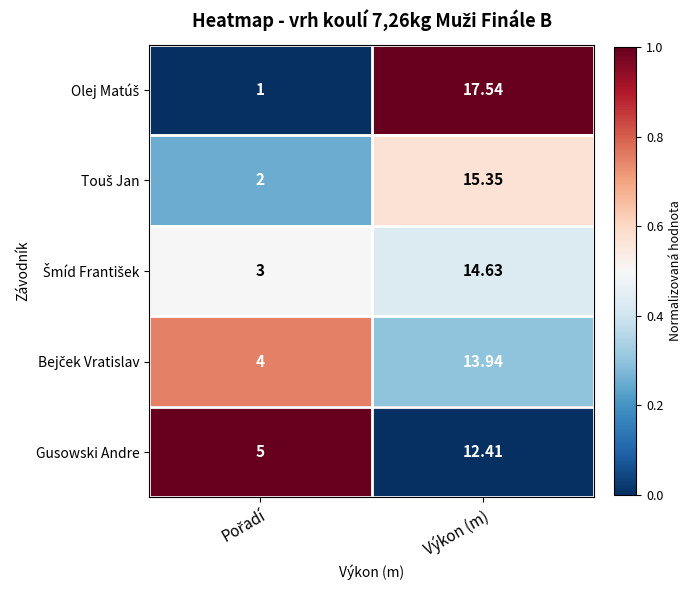

Which category has the highest value across all series?

Výkon (m)